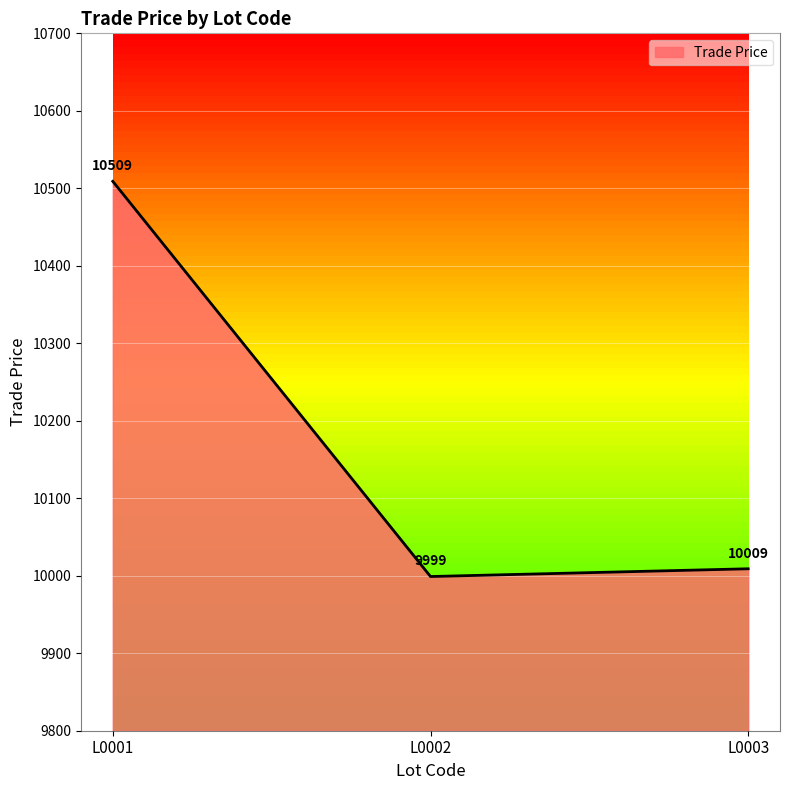

What is the change in value from L0001 to L0002?

-510